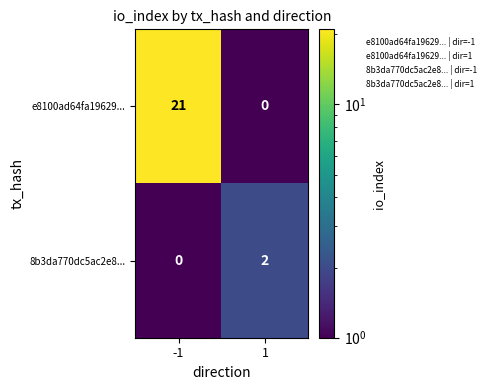

What is the difference between the e8100ad64fa19629... values at 1 and -1?

21